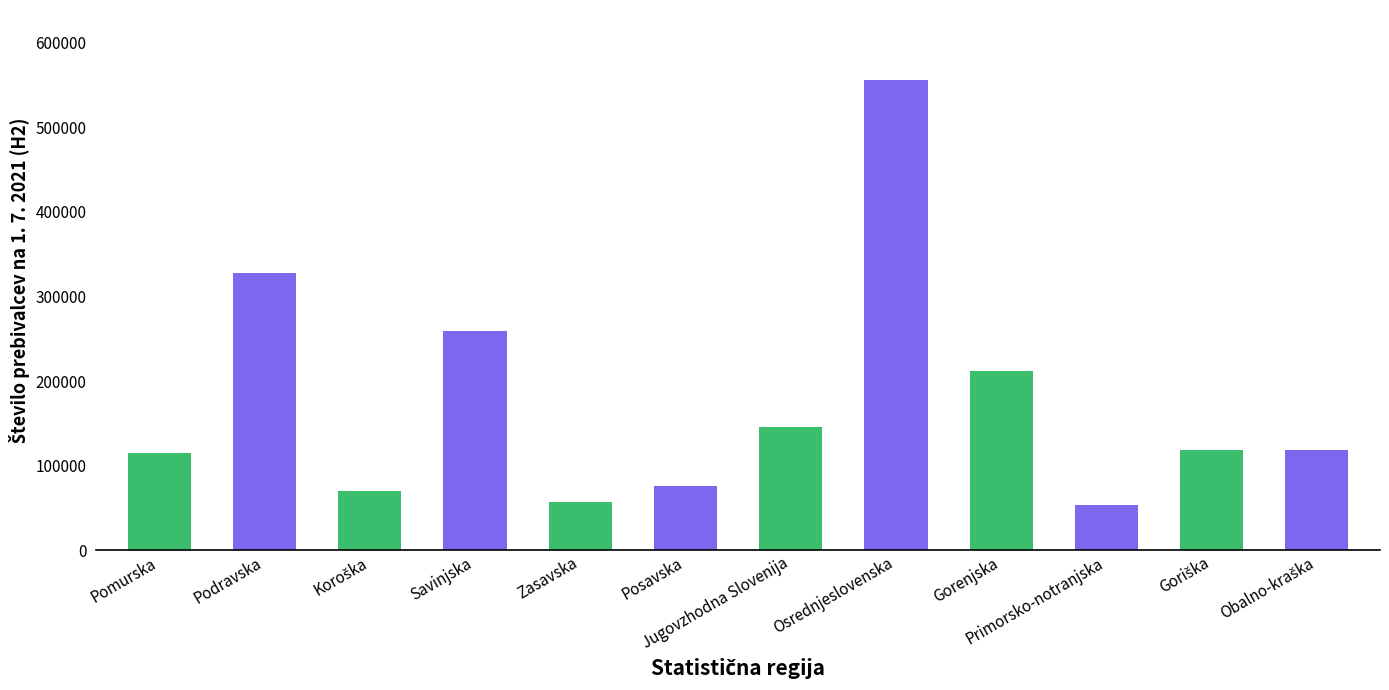

Where is the data nearest to the value 304349?

Podravska